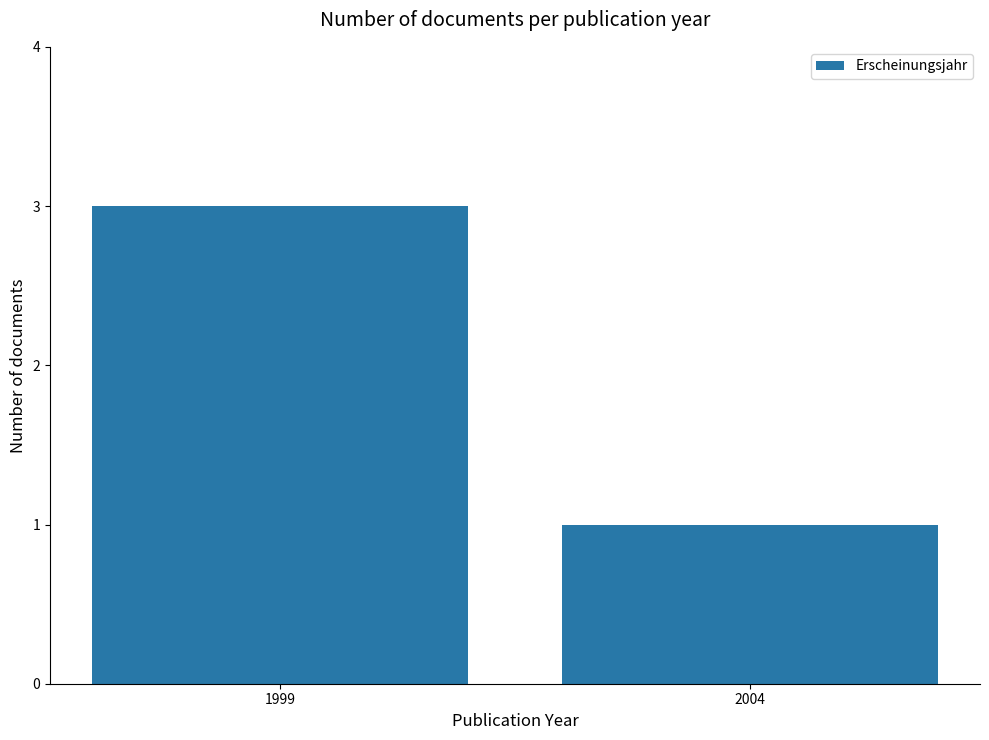

Does the chart contain any negative values?

No